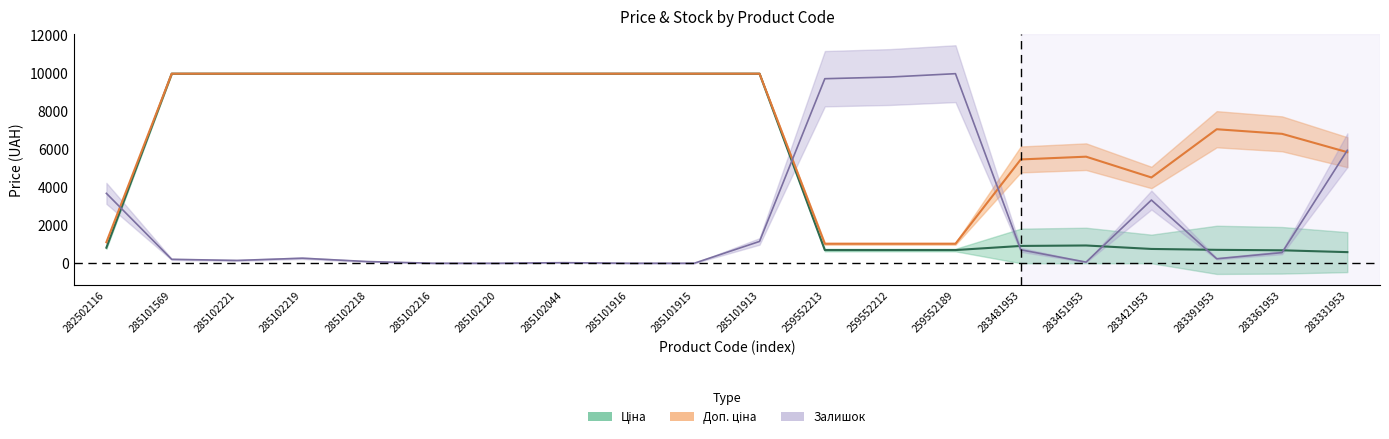

What is the approximate value of Залишок at 285101913?

1147.6